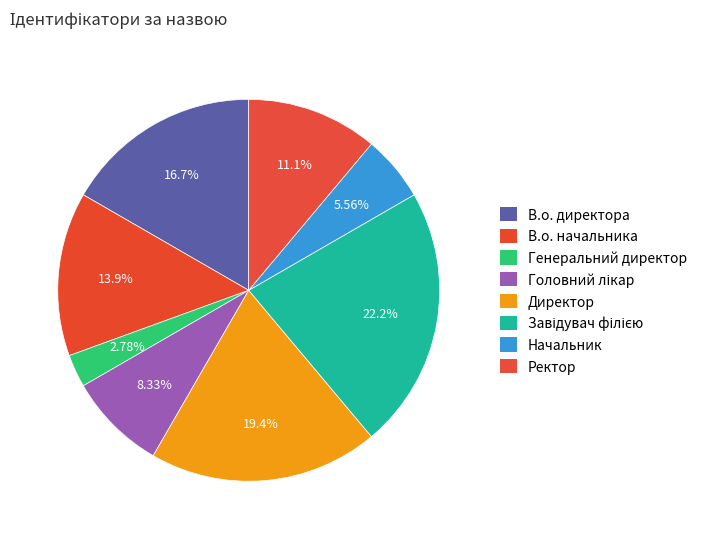

How many slices are in this pie chart?

8